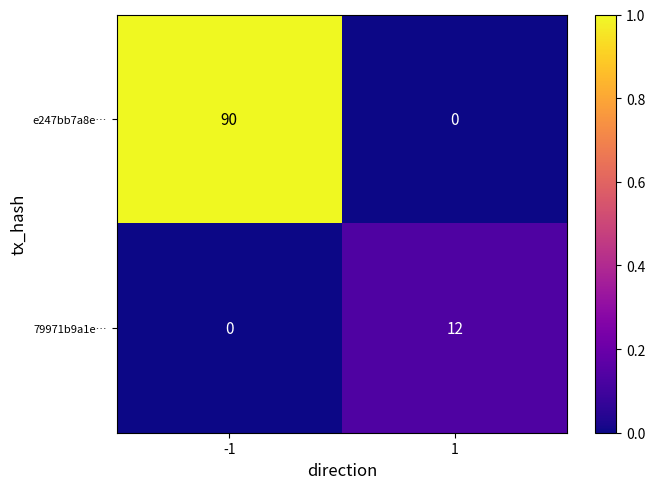

What is the spread (max minus min) of values at 1?

12